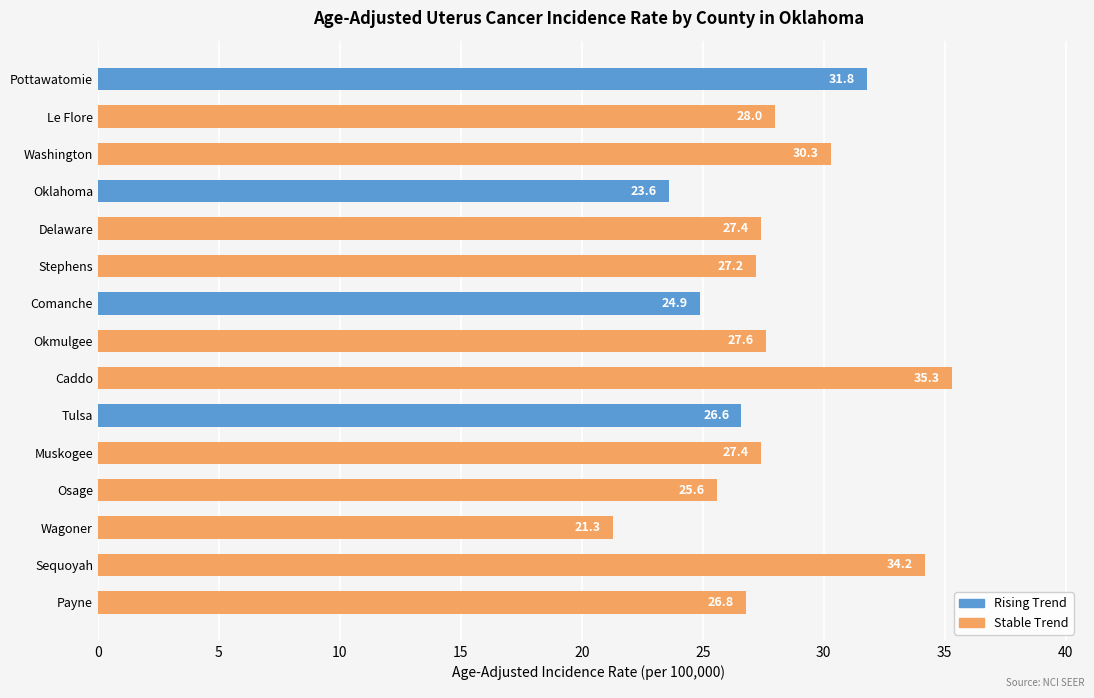

At which label is the value closest to 28?

Le Flore